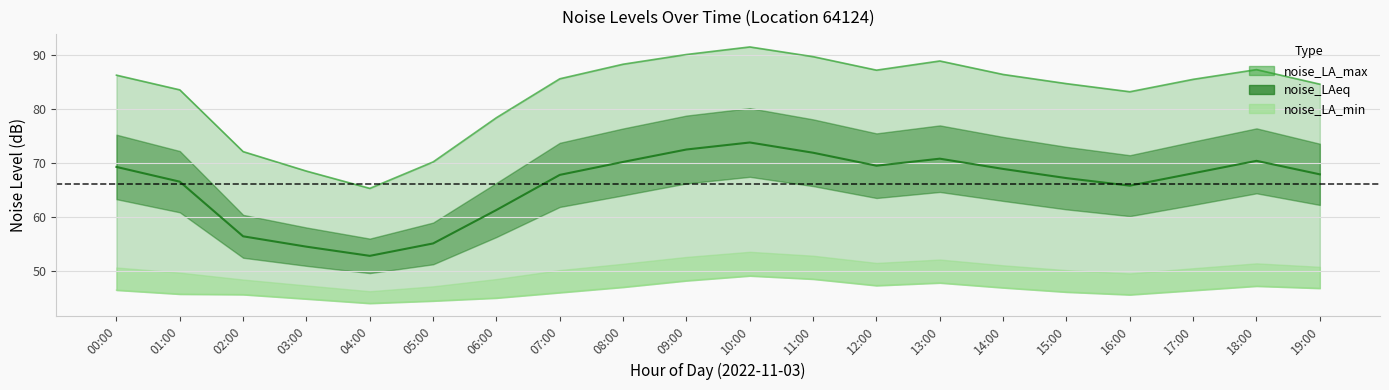

True or false: noise_LA_min has a value of 64.0 at 01:00.

False